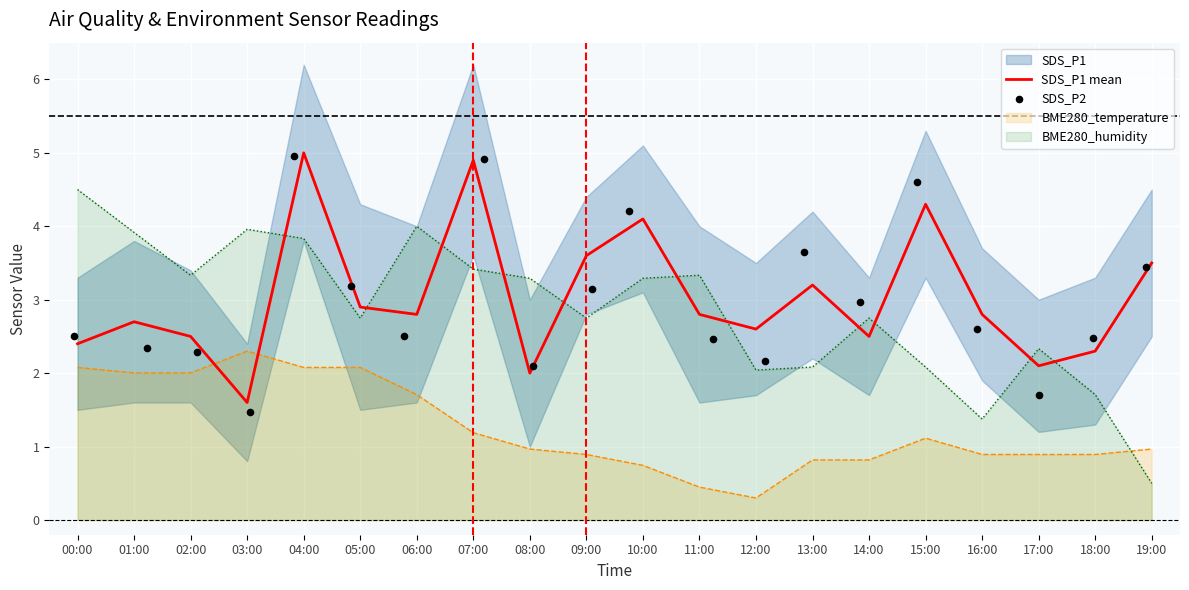

Which series ends up on top after the final intersection of BME280_humidity and BME280_temperature?

BME280_temperature